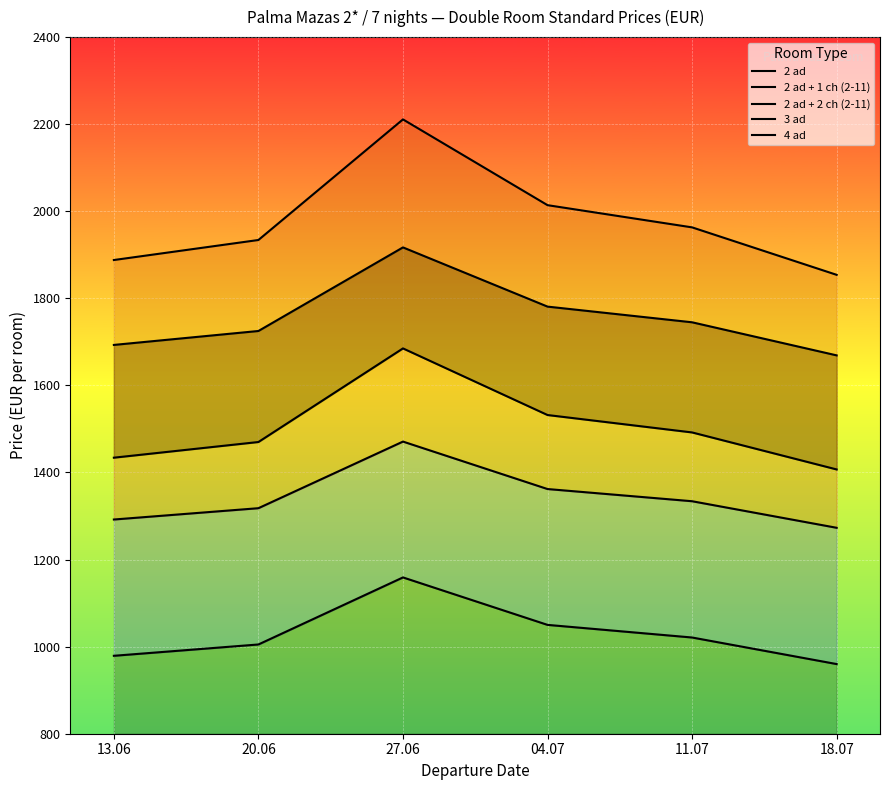

How many data points in 3 ad are less than 1492?

3